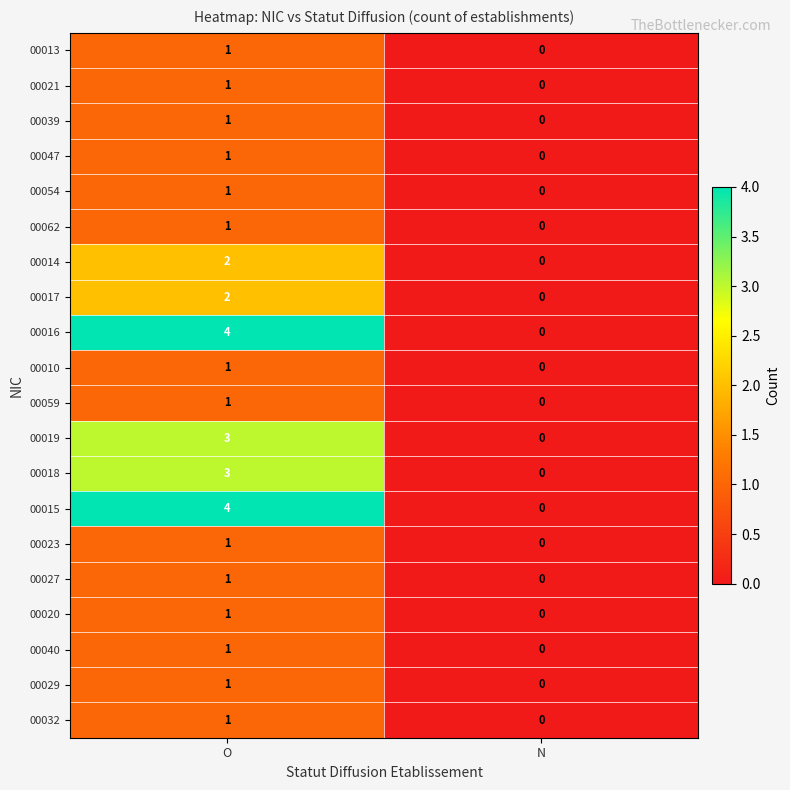

At which category is the sum across all series the highest?

O